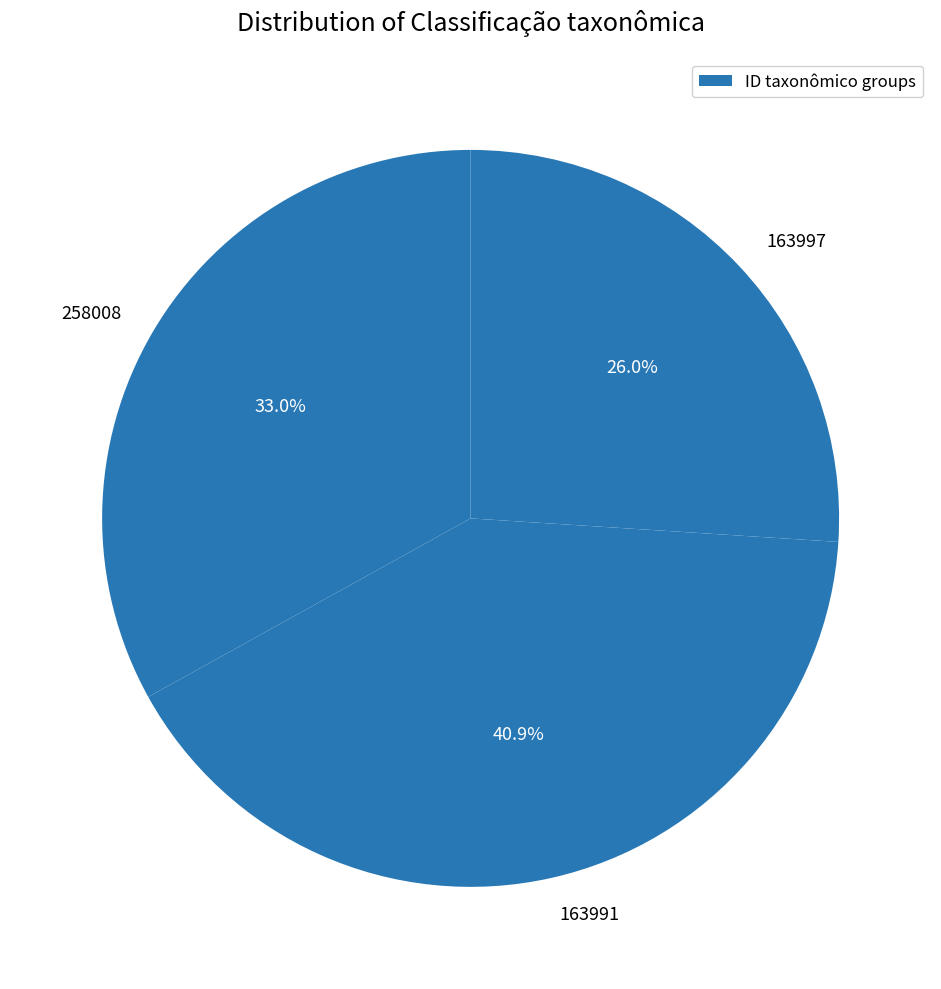

Between 163997 and 258008, which is larger?

258008